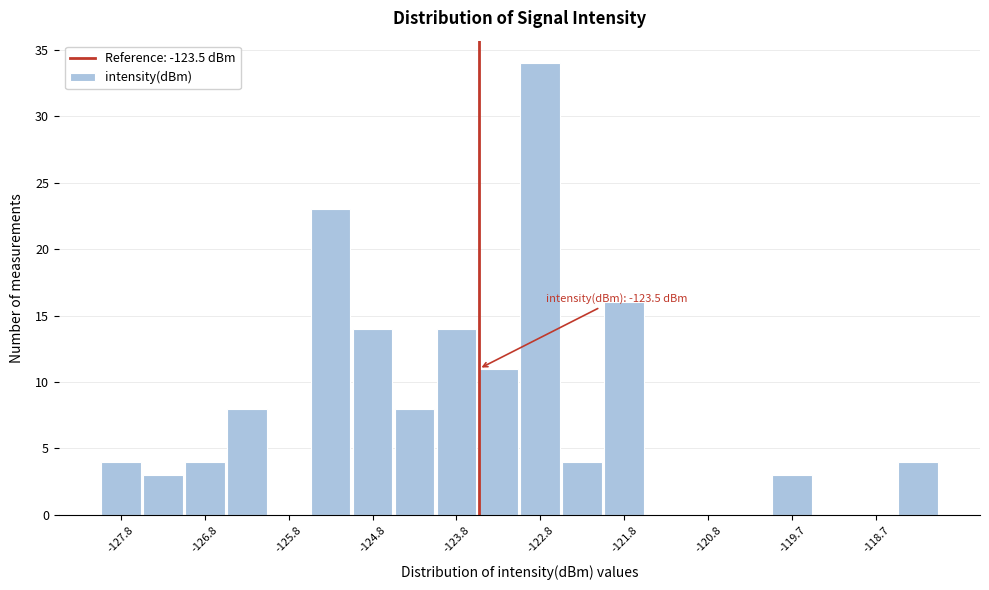

Read against the x-axis, roughly where is the centre of the tallest bar?

-122.8